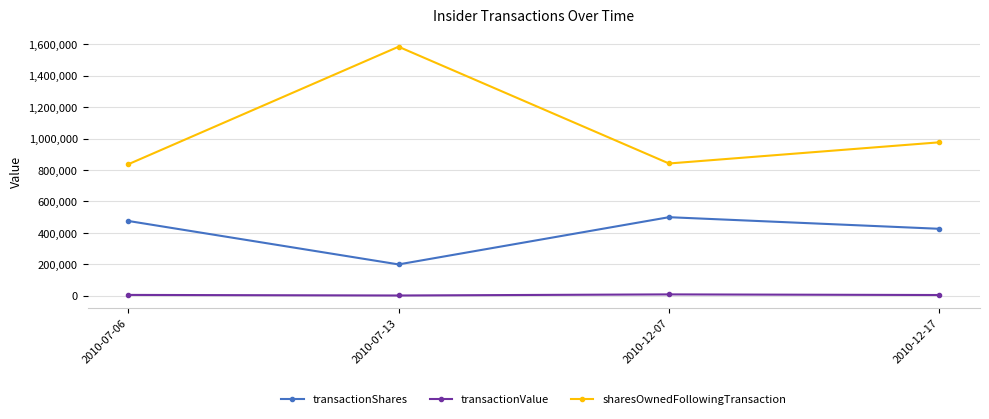

What are all the series names shown in the legend?

transactionShares, transactionValue, sharesOwnedFollowingTransaction